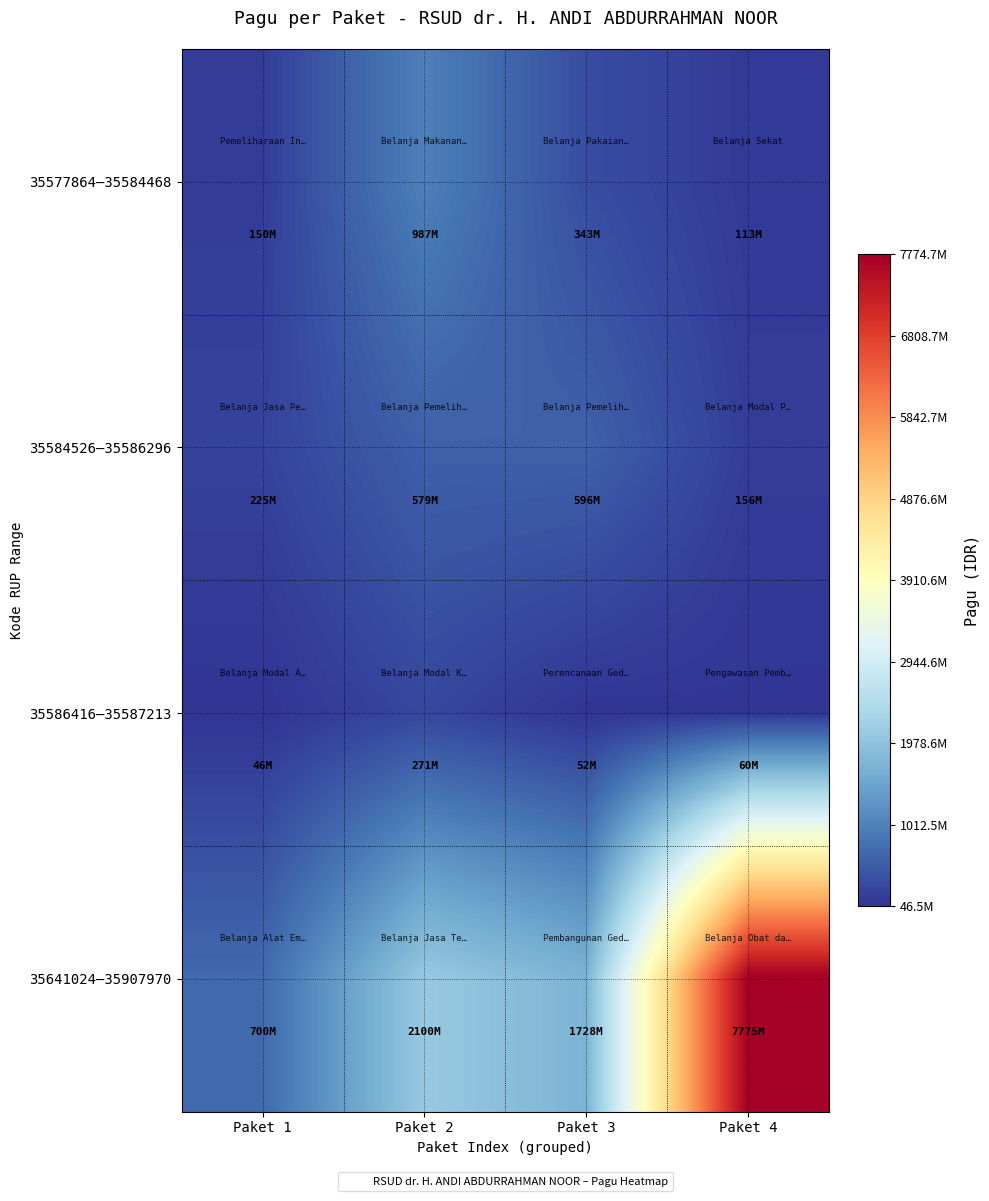

Reading left to right, transcribe all the data shown in this chart.

35577864–35584468: Paket 1=150000000	Paket 2=986700000	Paket 3=343413000	Paket 4=112950000
35584526–35586296: Paket 1=225038813	Paket 2=579320000	Paket 3=595700000	Paket 4=156000000
35586416–35587213: Paket 1=46500000	Paket 2=270911000	Paket 3=51840000	Paket 4=60480000
35641024–35907970: Paket 1=700000000	Paket 2=2100000000	Paket 3=1728000000	Paket 4=7774729328